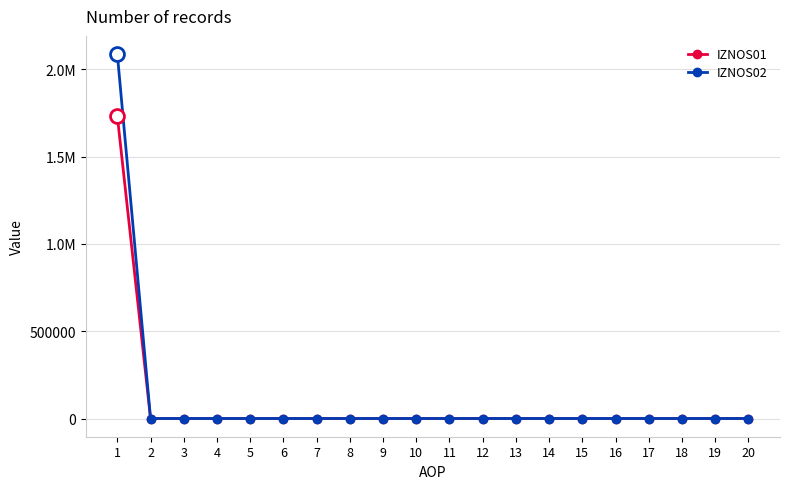

Between 6 and 9, which series saw the biggest shift?

IZNOS01